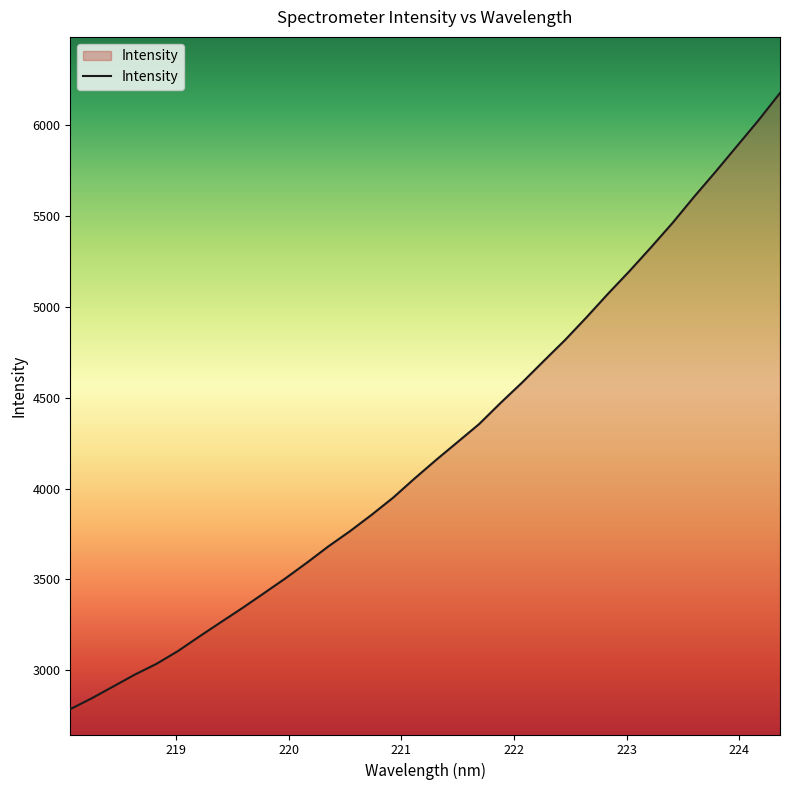

What is the label of the 1st point from the right?

224.3616